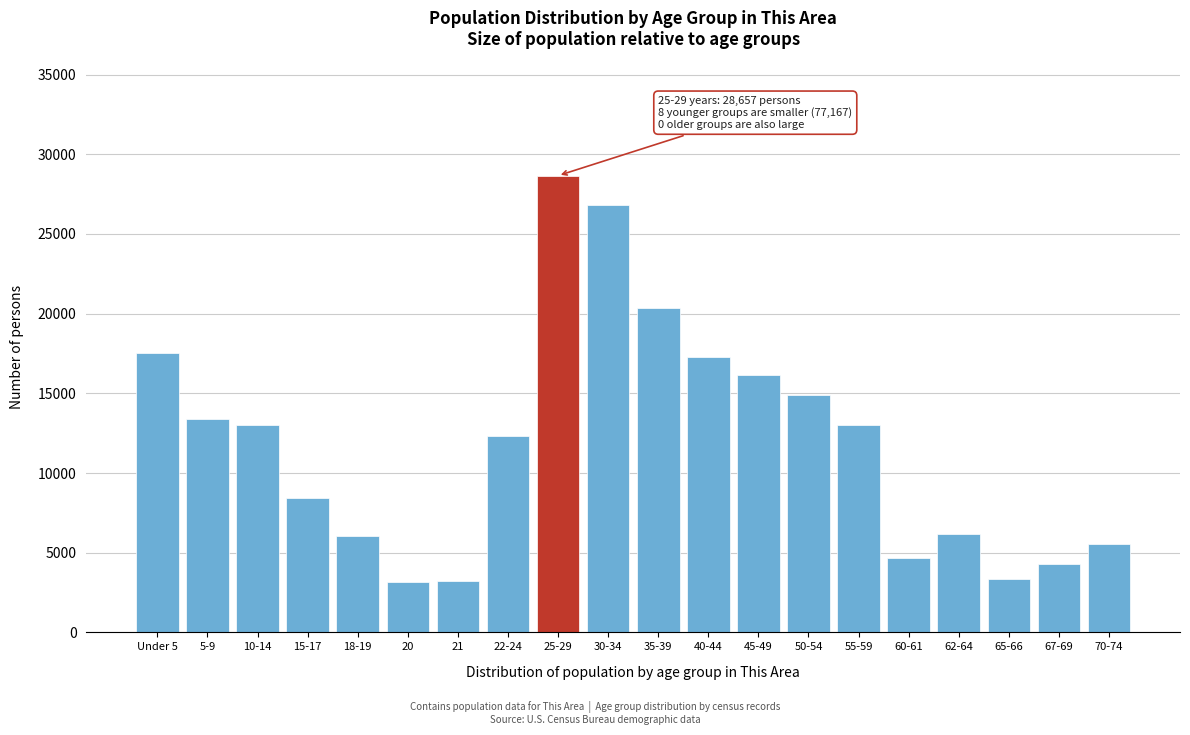

What is the label of the 1st bar from the right?

70-74